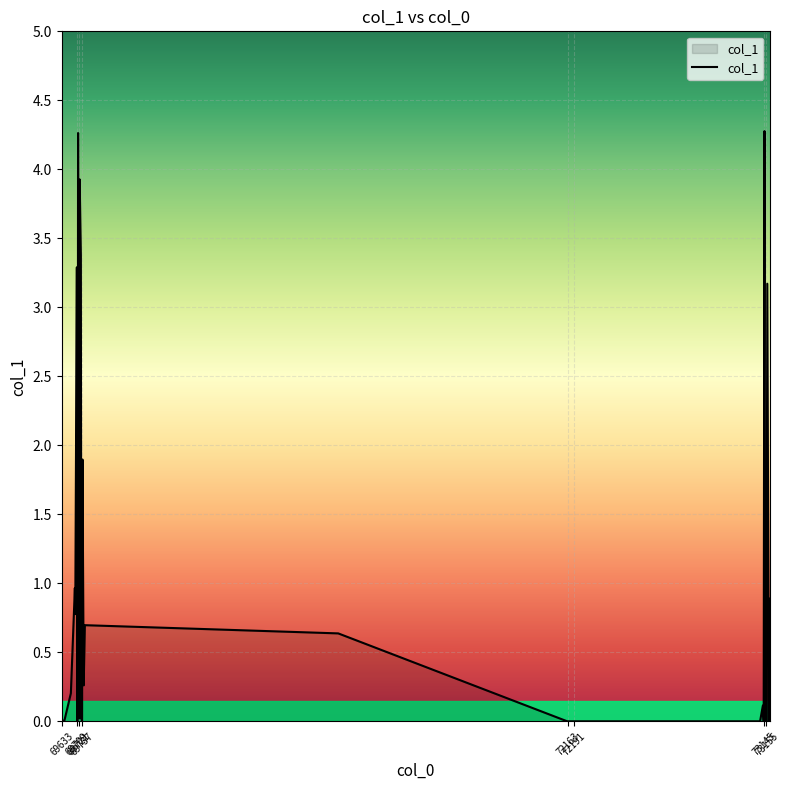

How many lines are shown in the chart?

1